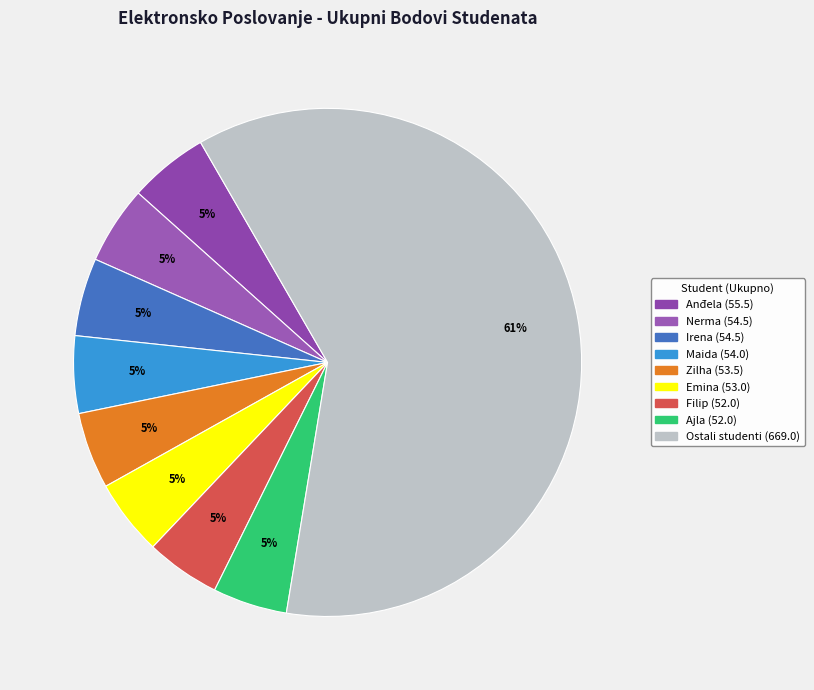

Count the number of slices in the pie.

9